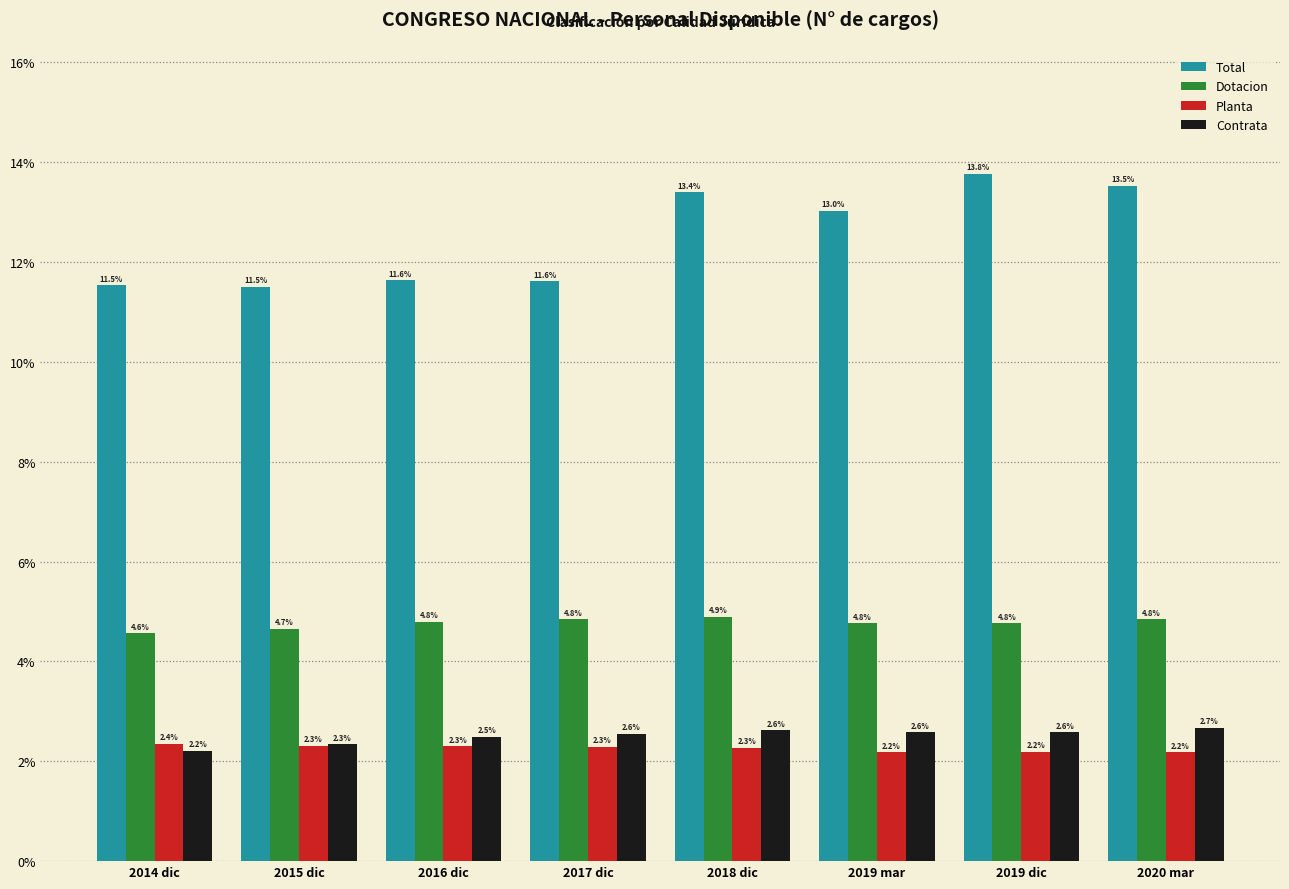

Reading left to right, list all the values displayed in this chart.

Total: 2014 dic=11.5	2015 dic=11.5	2016 dic=11.6	2017 dic=11.6	2018 dic=13.4	2019 mar=13.0	2019 dic=13.8	2020 mar=13.5
Dotacion: 2014 dic=4.6	2015 dic=4.7	2016 dic=4.8	2017 dic=4.8	2018 dic=4.9	2019 mar=4.8	2019 dic=4.8	2020 mar=4.8
Planta: 2014 dic=2.4	2015 dic=2.3	2016 dic=2.3	2017 dic=2.3	2018 dic=2.3	2019 mar=2.2	2019 dic=2.2	2020 mar=2.2
Contrata: 2014 dic=2.2	2015 dic=2.3	2016 dic=2.5	2017 dic=2.6	2018 dic=2.6	2019 mar=2.6	2019 dic=2.6	2020 mar=2.7